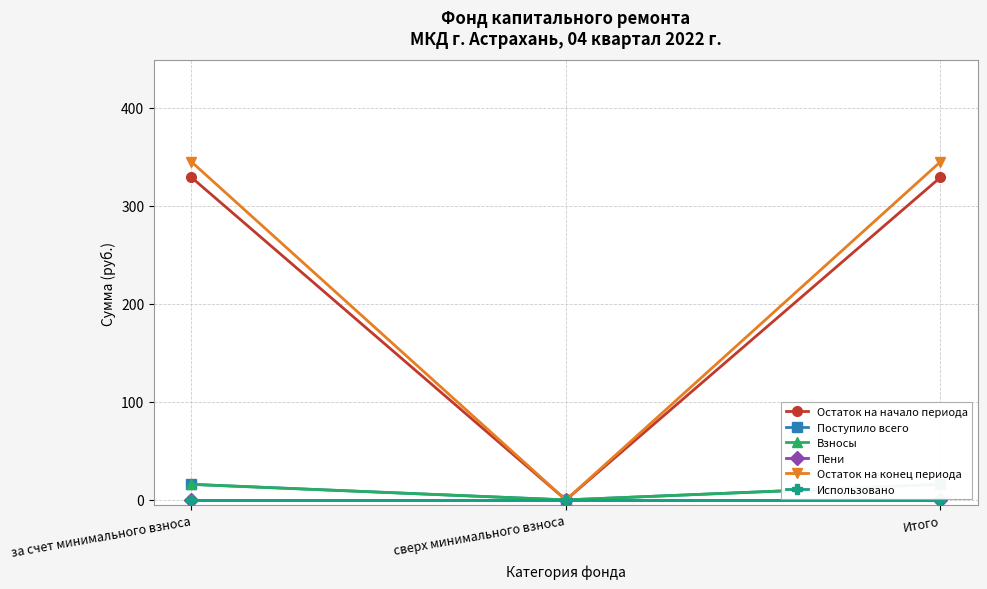

Where is Взносы nearest to the value 7?

сверх минимального взноса